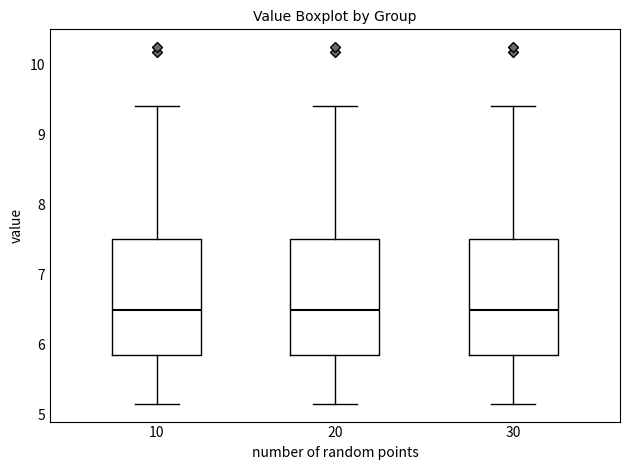

Where does the upper whisker of the box at x = 30 end on the y-axis? The values are not printed on the chart, so give them approximately, as read against the axis.

9.4